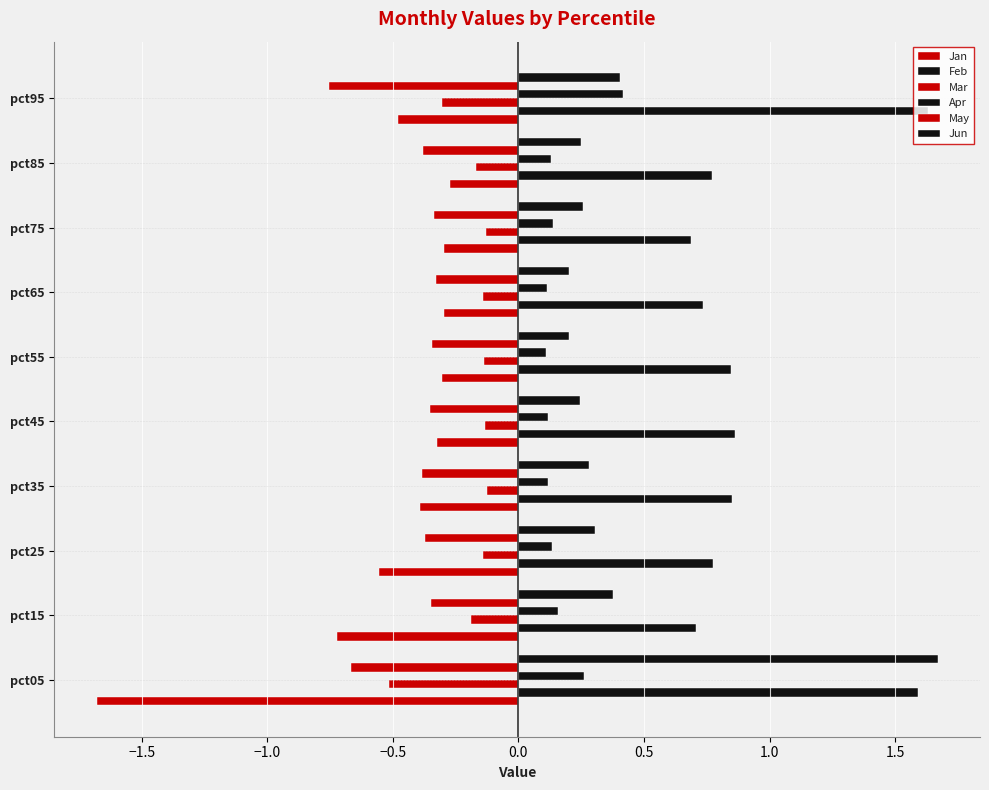

How many series are shown in this chart?

6